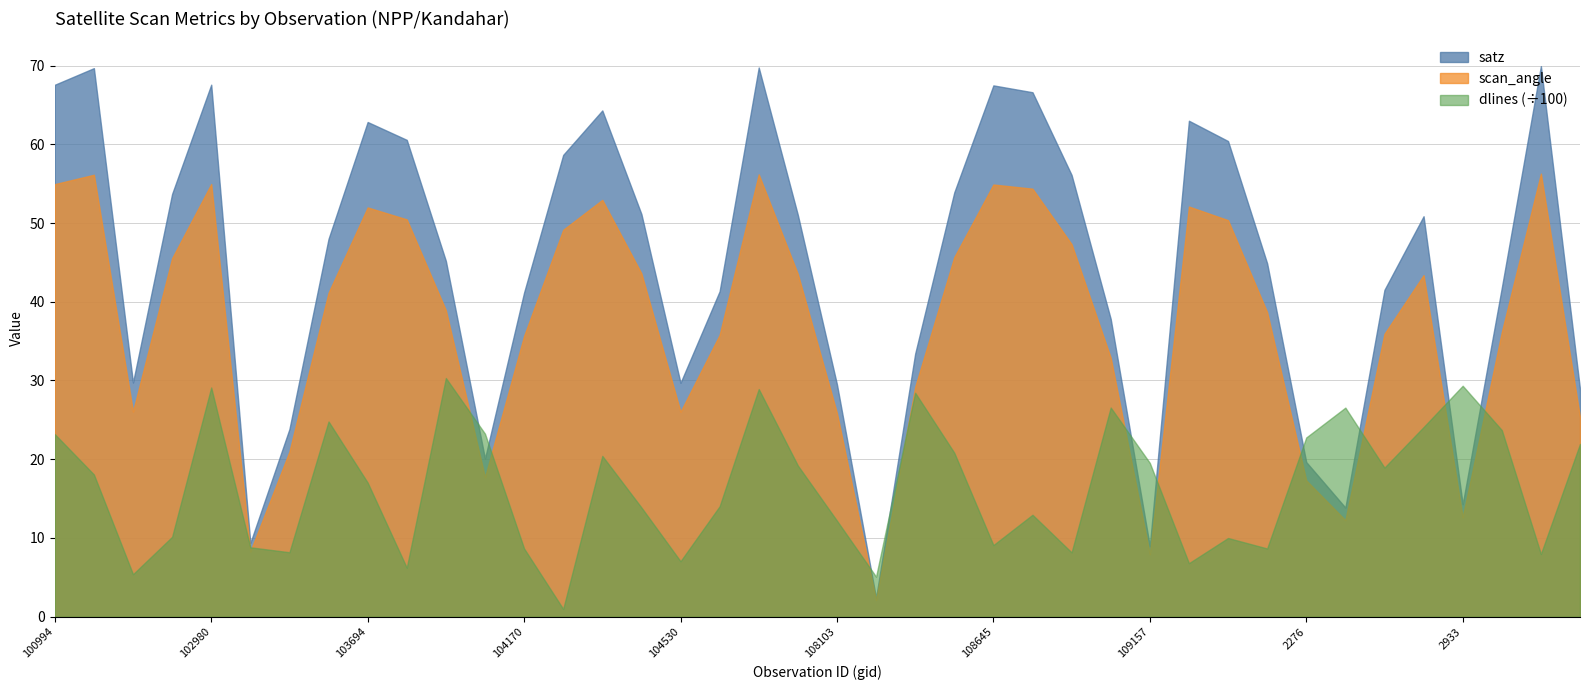

Reading left to right, transcribe all the data shown in this chart.

satz: 67.6	69.7	29.7	53.7	67.6	9.4	23.8	48.0	62.8	60.6	45.2	20.1	41.2	58.6	64.3	51.1	29.7	41.3	69.8	51.0	29.5	2.4	33.4	53.9	67.5	66.6	56.1	37.8	9.0	63.0	60.4	44.9	19.6	13.9	41.5	50.9	14.3	41.8	69.9	28.9
scan_angle: 54.9	56.1	26.1	45.5	55.0	8.3	21.0	41.1	52.0	50.5	38.9	17.7	35.7	49.1	52.9	43.6	26.0	35.8	56.2	43.5	25.9	2.1	29.2	45.7	54.9	54.4	47.3	32.9	7.9	52.1	50.4	38.7	17.3	12.2	35.9	43.4	12.6	36.1	56.3	25.3
dlines: 2318.0	1806.0	539.0	1014.0	2911.0	881.0	818.0	2479.0	1703.0	622.0	3031.0	2324.0	866.0	98.0	2042.0	1387.0	704.0	1402.0	2891.0	1920.0	1219.0	508.0	2844.0	2082.0	909.0	1294.0	816.0	2656.0	1953.0	679.0	999.0	866.0	2276.0	2655.0	1893.0	2408.0	2933.0	2370.0	796.0	2194.0